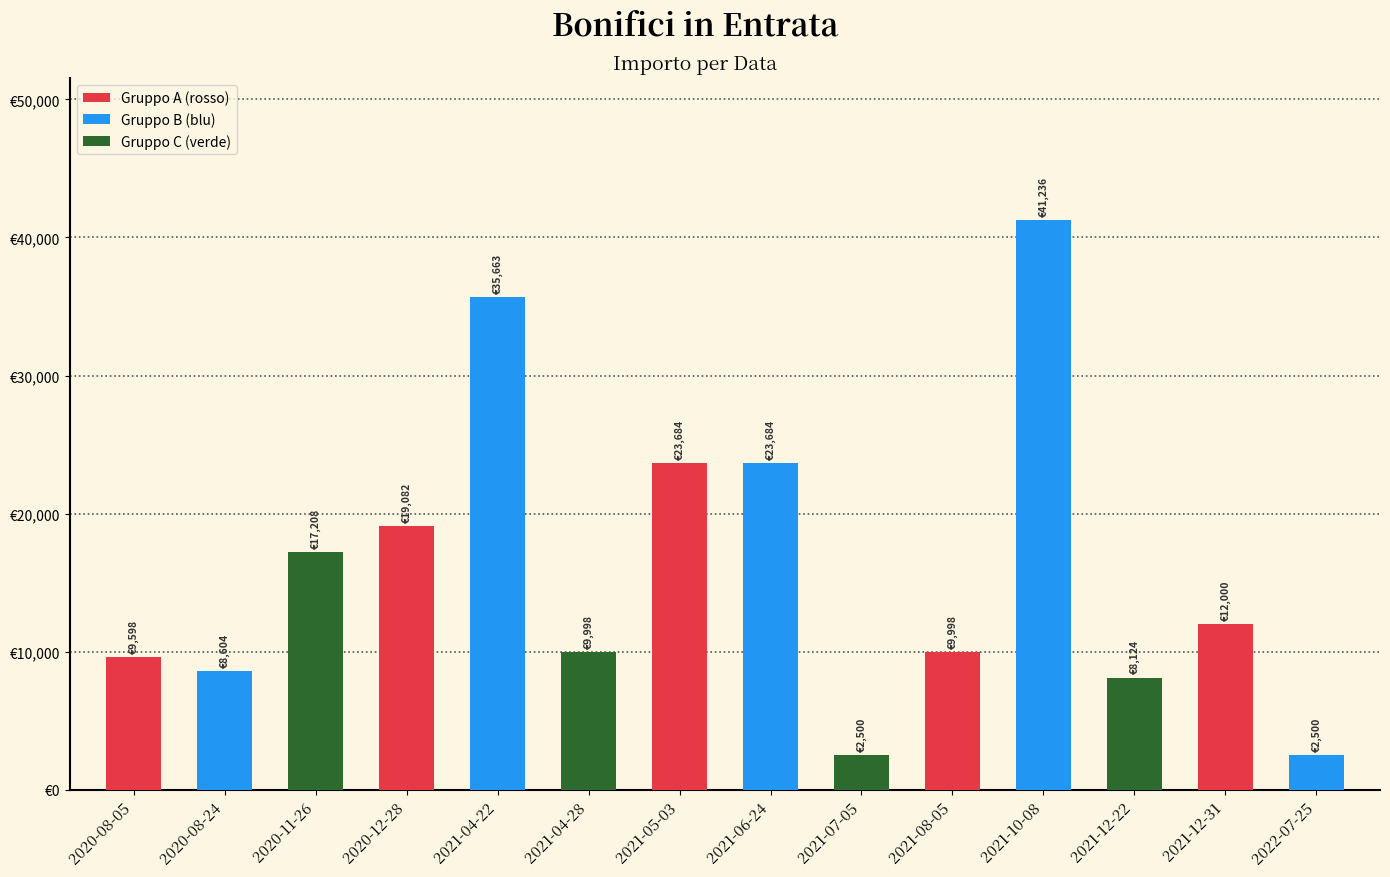

Reading right to left, list all the values displayed in this chart.

2500.0	12000.0	8123.7	41236.4	9998.0	2500.0	23684.0	23684.0	9998.0	35662.5	19082.0	17208.0	8604.0	9598.0